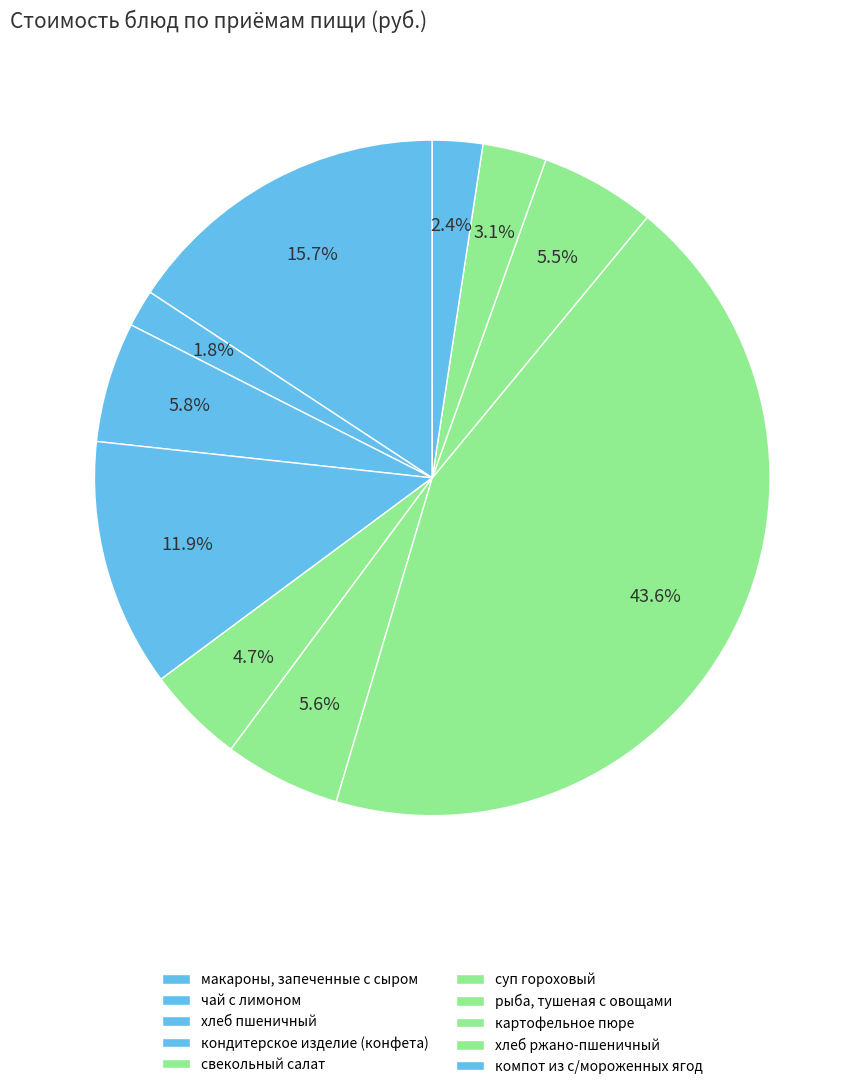

Is it true that свекольный салат is 5% of the pie?

True